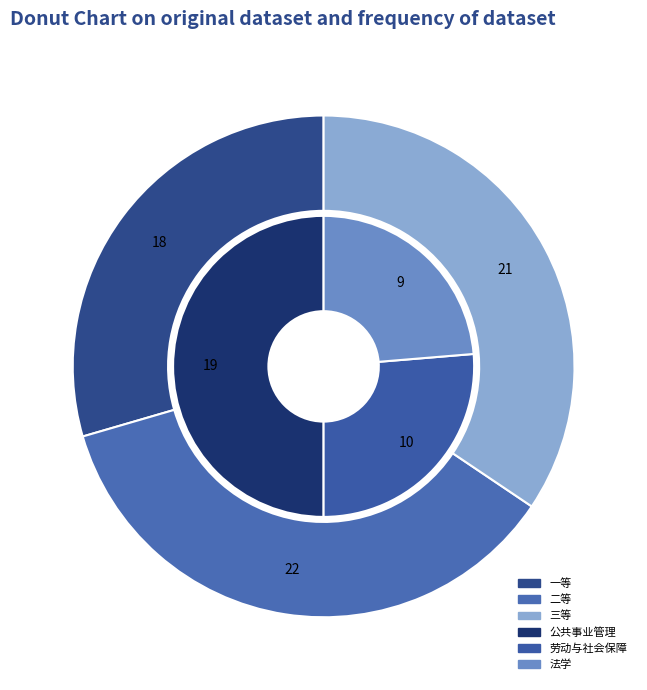

What percentage do 法学 and 劳动与社会保障 together represent?

50.0%